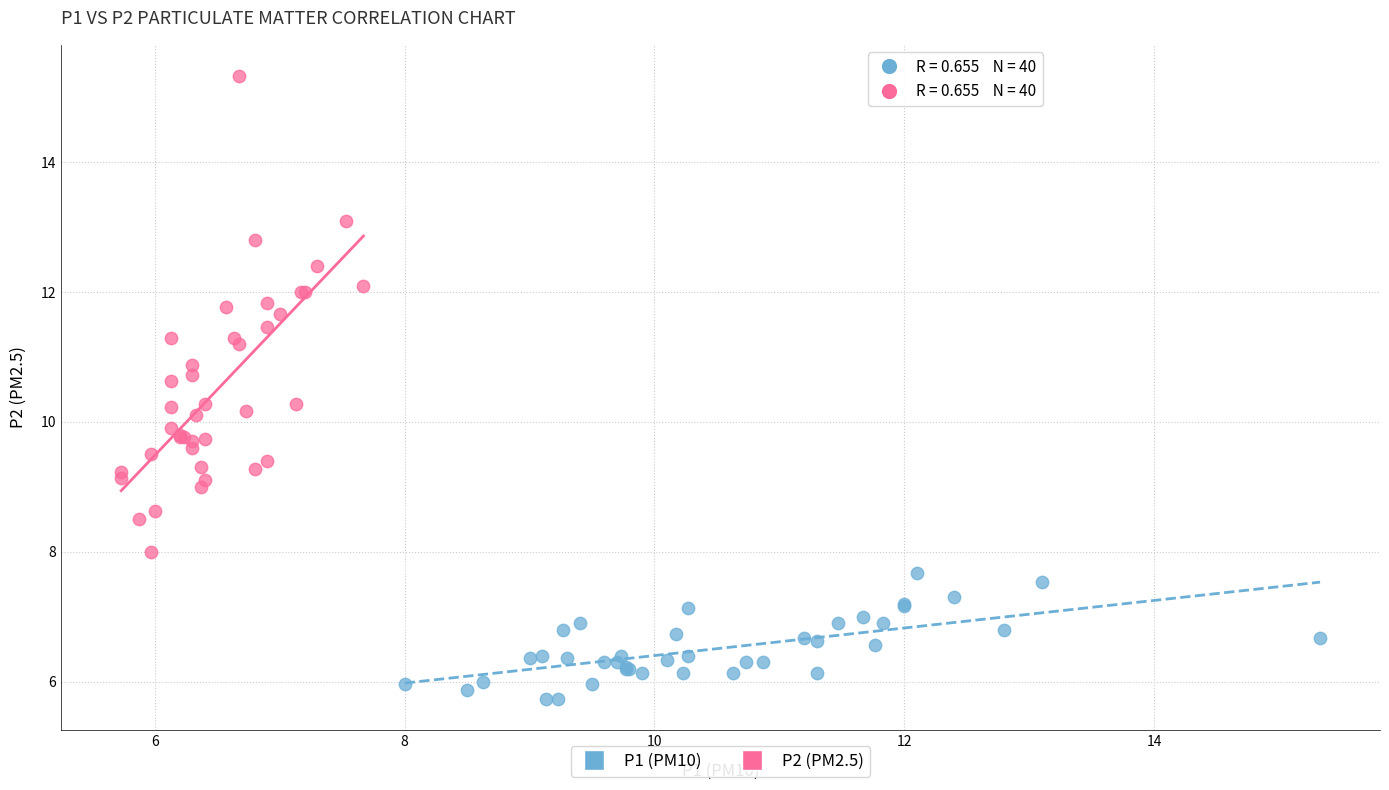

Which series reaches the minimum Y coordinate?

P1 (PM10)